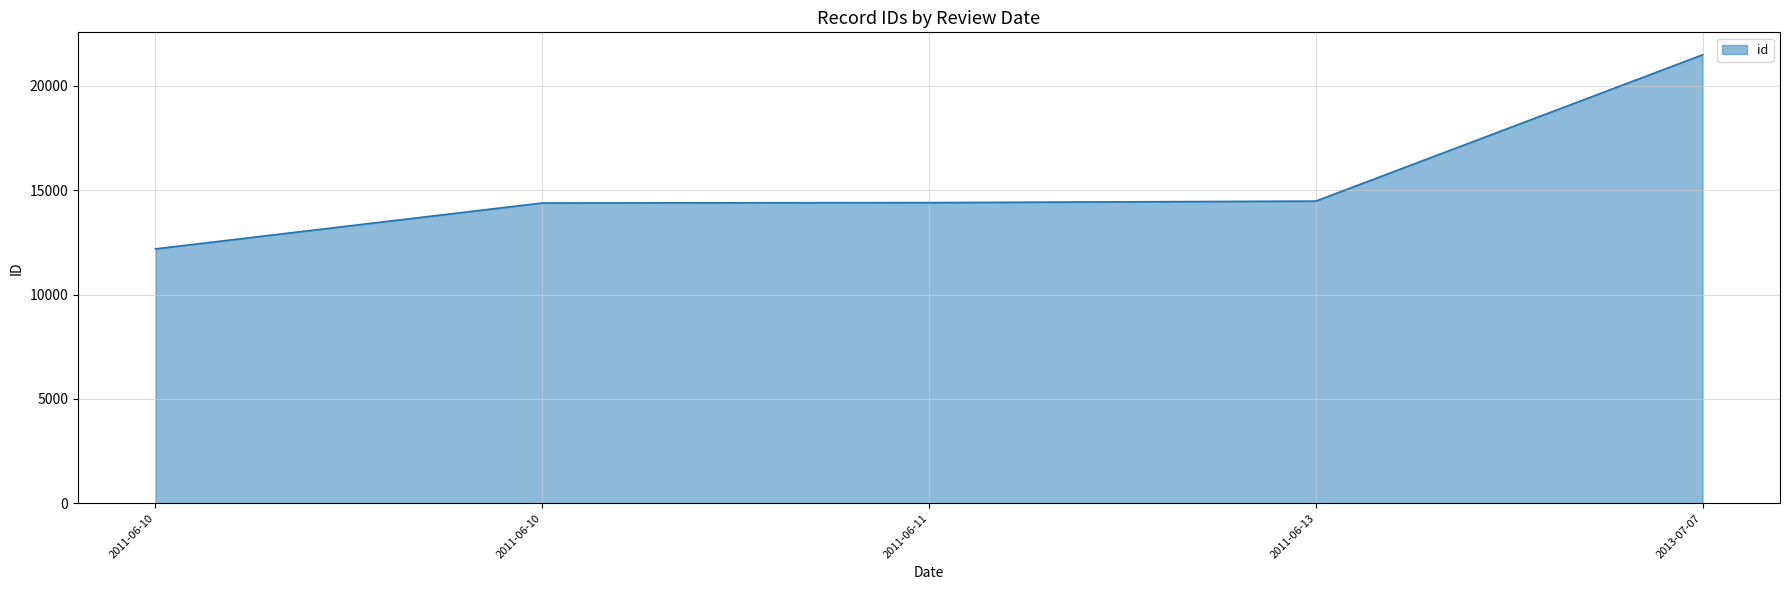

What value does the data have at 2011-06-10, to the nearest 100?

14400